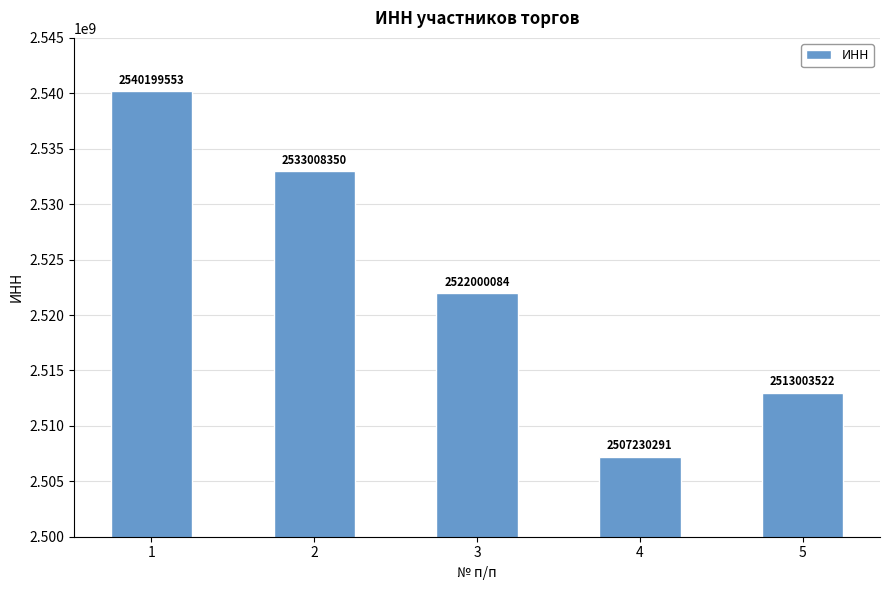

What is the sum of all values?

12615441800